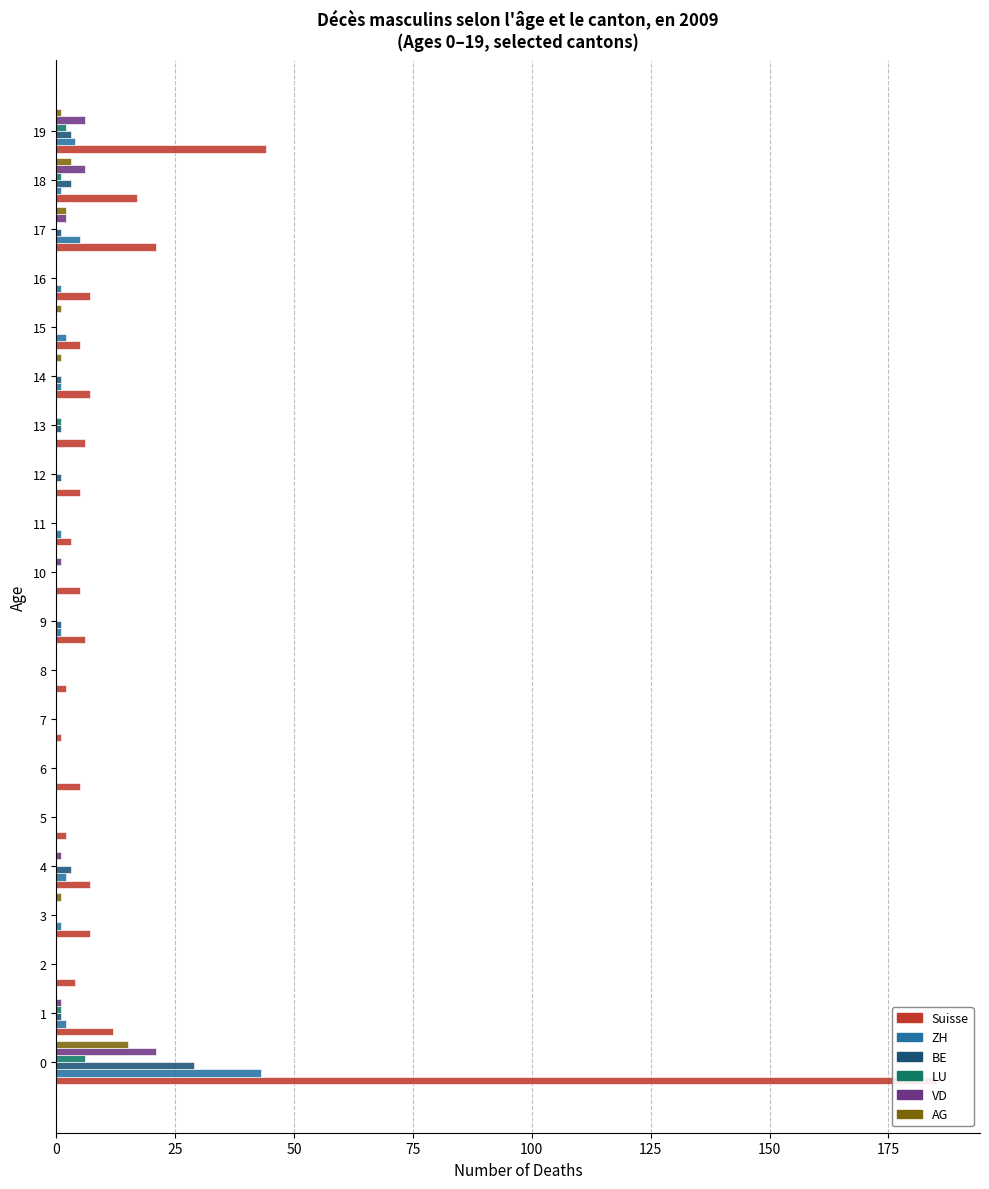

What is the minimum value for Suisse?

1